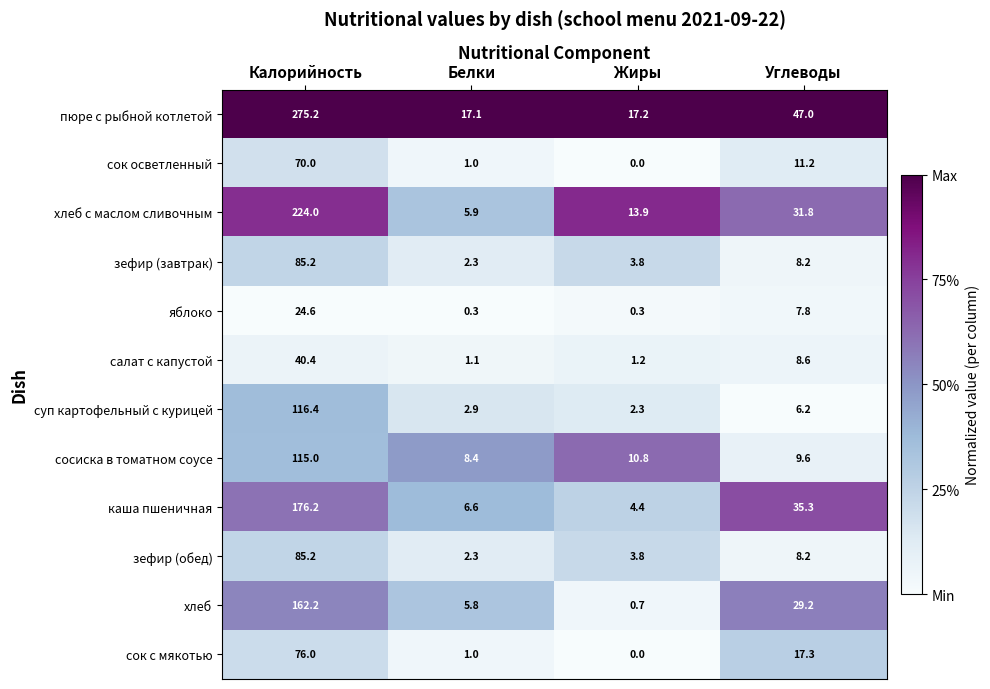

At which label does зефир (завтрак) first exceed 8?

Калорийность